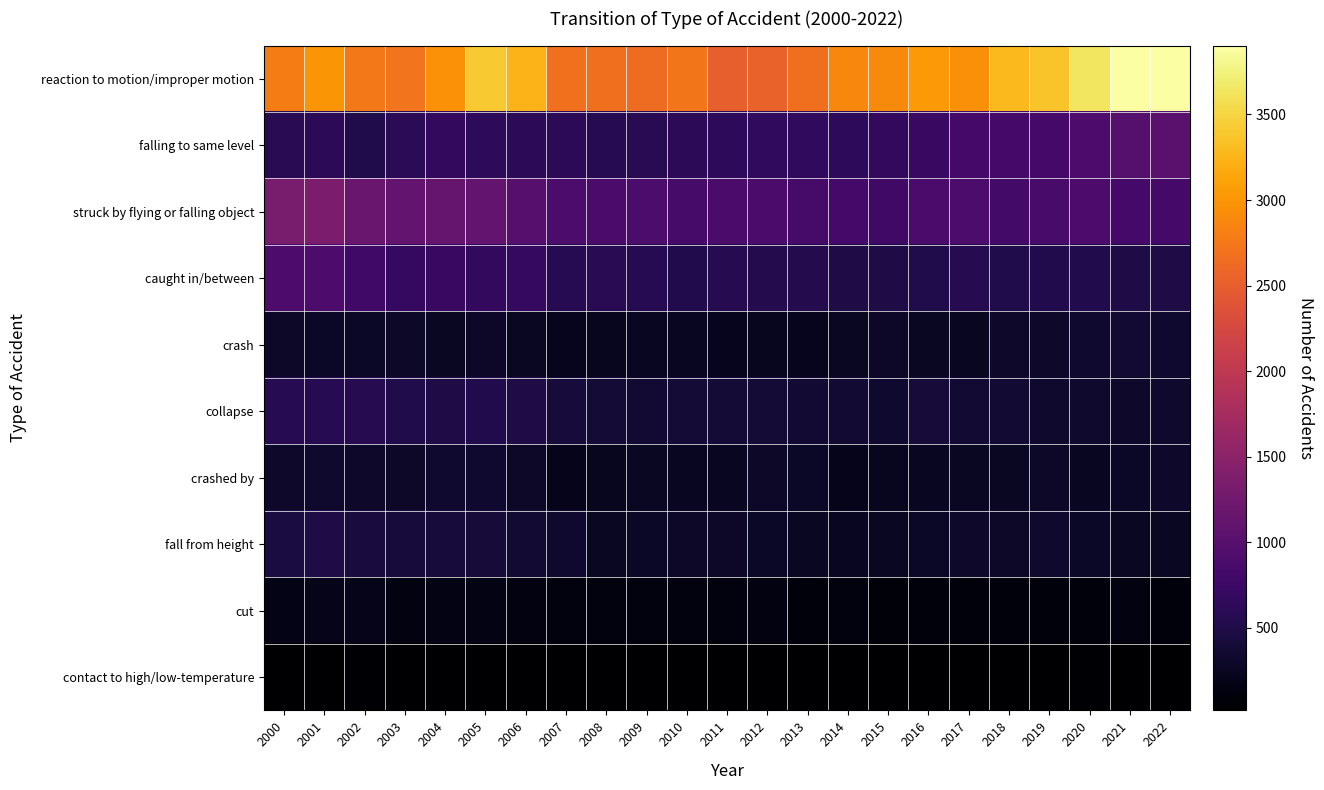

Reading right to left, list all the values displayed in this chart.

reaction to motion/improper motion: 2022=3903	2021=3894	2020=3639	2019=3365	2018=3285	2017=2960	2016=3034	2015=2904	2014=2885	2013=2663	2012=2548	2011=2517	2010=2721	2009=2633	2008=2669	2007=2678	2006=3249	2005=3407	2004=2973	2003=2708	2002=2764	2001=3001	2000=2780
falling to same level: 2022=1034	2021=976	2020=904	2019=827	2018=828	2017=832	2016=722	2015=660	2014=636	2013=652	2012=640	2011=628	2010=620	2009=584	2008=573	2007=612	2006=619	2005=633	2004=661	2003=605	2002=508	2001=614	2000=579
struck by flying or falling object: 2022=826	2021=826	2020=910	2019=857	2018=814	2017=892	2016=874	2015=784	2014=830	2013=841	2012=874	2011=875	2010=841	2009=887	2008=877	2007=891	2006=991	2005=1108	2004=1133	2003=1120	2002=1159	2001=1351	2000=1321
caught in/between: 2022=491	2021=502	2020=523	2019=531	2018=508	2017=551	2016=510	2015=501	2014=489	2013=541	2012=540	2011=562	2010=530	2009=577	2008=585	2007=566	2006=674	2005=666	2004=722	2003=696	2002=795	2001=905	2000=905
crash: 2022=342	2021=373	2020=342	2019=319	2018=318	2017=259	2016=271	2015=294	2014=271	2013=220	2012=230	2011=229	2010=248	2009=247	2008=243	2007=226	2006=269	2005=292	2004=263	2003=295	2002=290	2001=289	2000=299
collapse: 2022=328	2021=317	2020=321	2019=332	2018=375	2017=352	2016=401	2015=348	2014=376	2013=377	2012=384	2011=391	2010=387	2009=368	2008=385	2007=420	2006=489	2005=518	2004=501	2003=509	2002=555	2001=569	2000=570
crashed by: 2022=306	2021=285	2020=258	2019=292	2018=275	2017=275	2016=253	2015=239	2014=214	2013=289	2012=291	2011=246	2010=251	2009=270	2008=240	2007=212	2006=292	2005=343	2004=343	2003=305	2002=311	2001=322	2000=313
fall from height: 2022=260	2021=266	2020=287	2019=335	2018=293	2017=306	2016=279	2015=275	2014=253	2013=264	2012=278	2011=304	2010=303	2009=282	2008=269	2007=341	2006=375	2005=402	2004=417	2003=413	2002=437	2001=495	2000=443
cut: 2022=105	2021=127	2020=101	2019=97	2018=98	2017=103	2016=105	2015=88	2014=110	2013=104	2012=133	2011=117	2010=120	2009=115	2008=118	2007=118	2006=131	2005=156	2004=156	2003=133	2002=187	2001=191	2000=179
contact to high/low-temperature: 2022=30	2021=27	2020=34	2019=20	2018=29	2017=25	2016=25	2015=28	2014=24	2013=26	2012=20	2011=22	2010=23	2009=28	2008=29	2007=28	2006=28	2005=19	2004=23	2003=25	2002=34	2001=21	2000=17